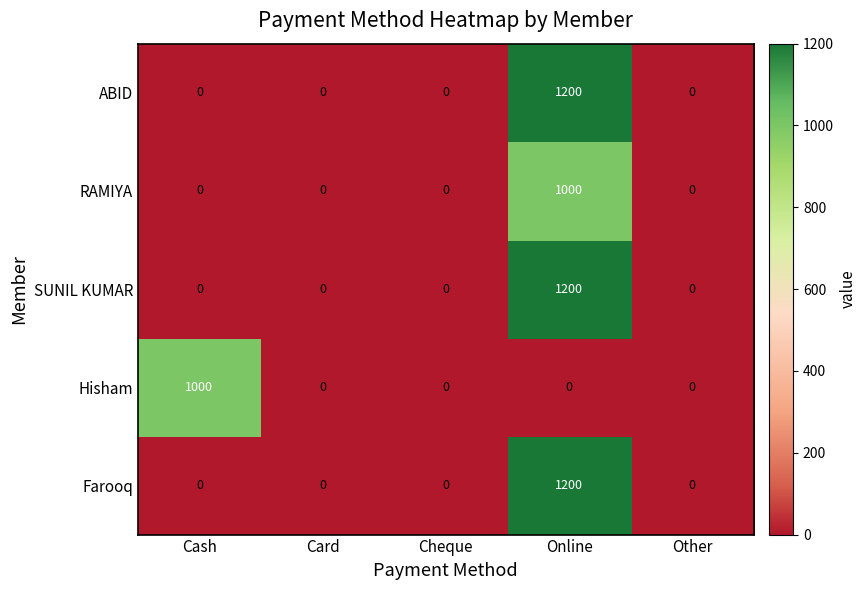

Which series changed the most between Cheque and Other?

Farooq